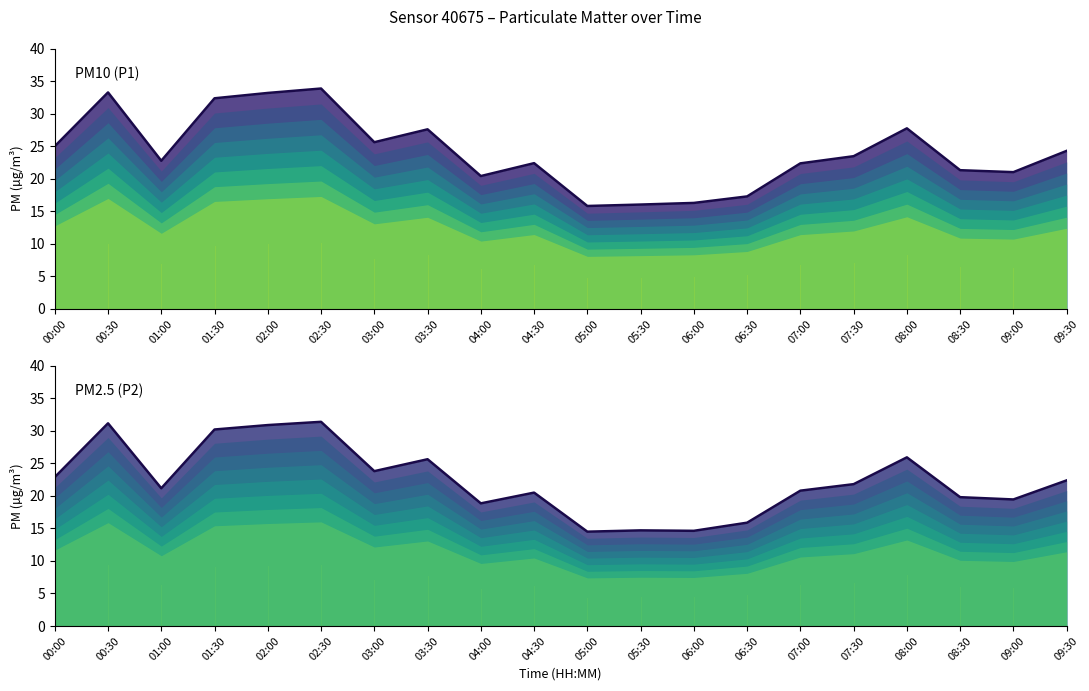

Is it true that PM2.5 (P2) (mean) equals 25.9 at 08:30?

False